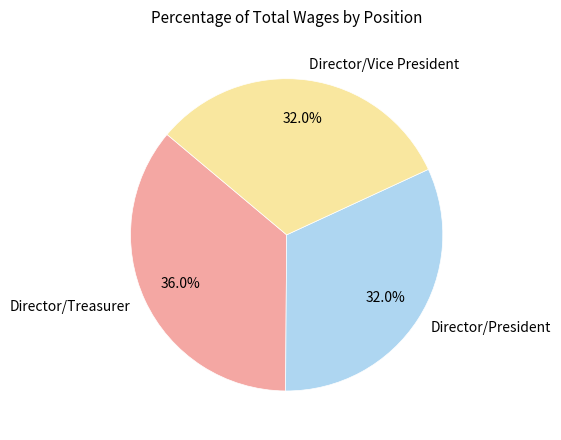

Is it true that Director/Treasurer is 29% of the pie?

False